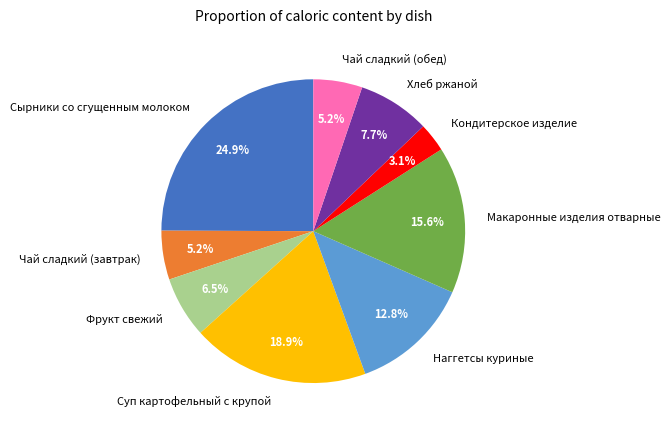

What is the largest slice in the pie chart?

Сырники со сгущенным молоком